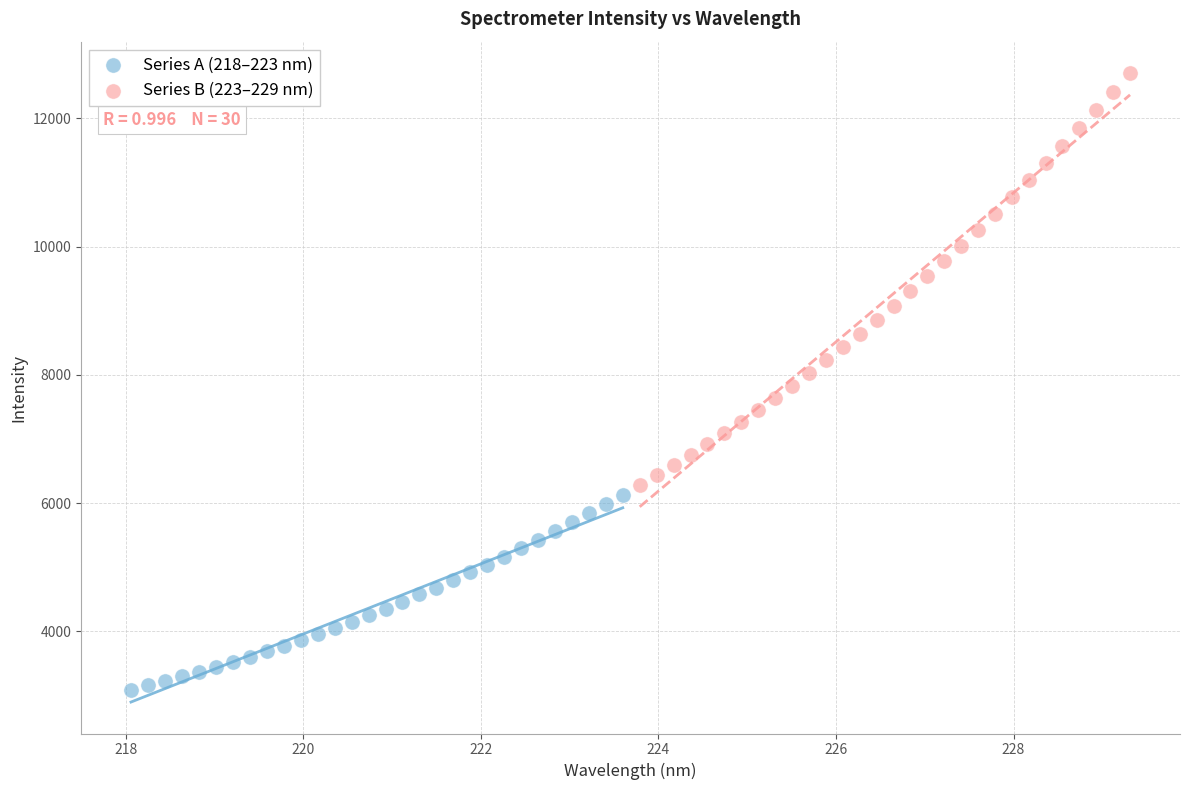

Which series has the largest Y range (max minus min)?

Series B (223–229 nm)